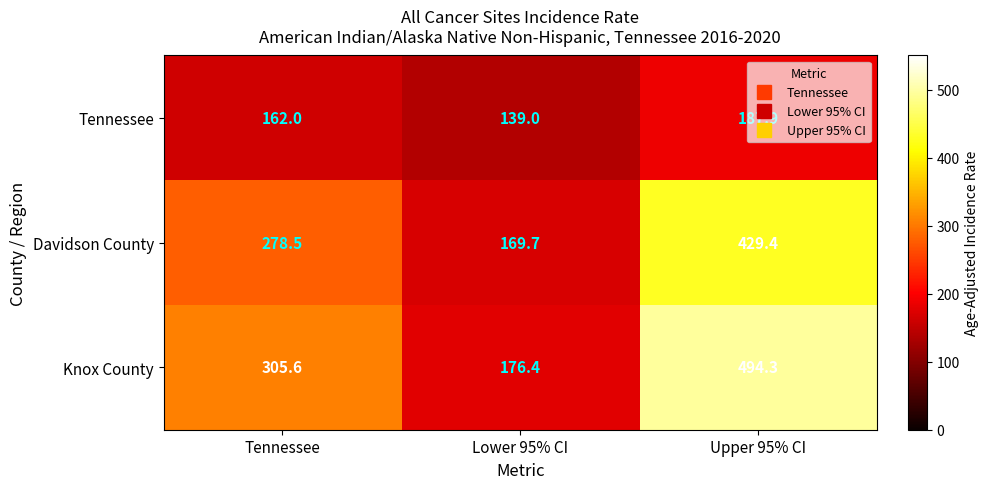

Which category has the highest value in the Knox County series?

Upper 95% CI